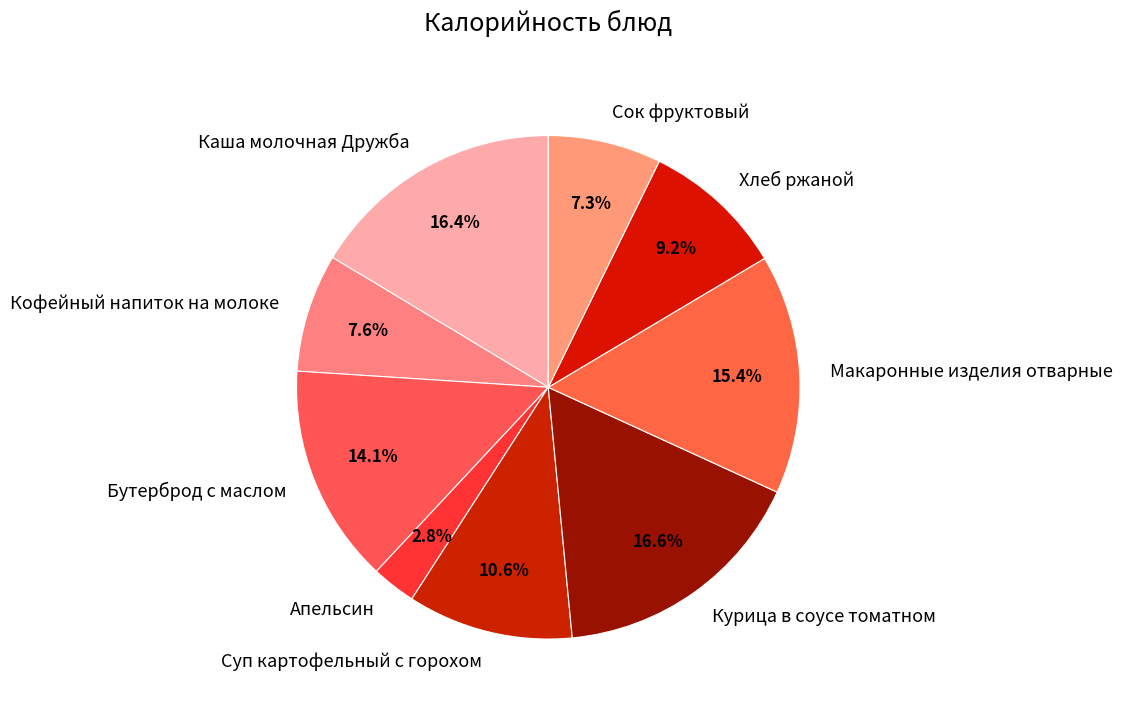

What is the ratio of the value at Макаронные изделия отварные to the value at Сок фруктовый?

2.1